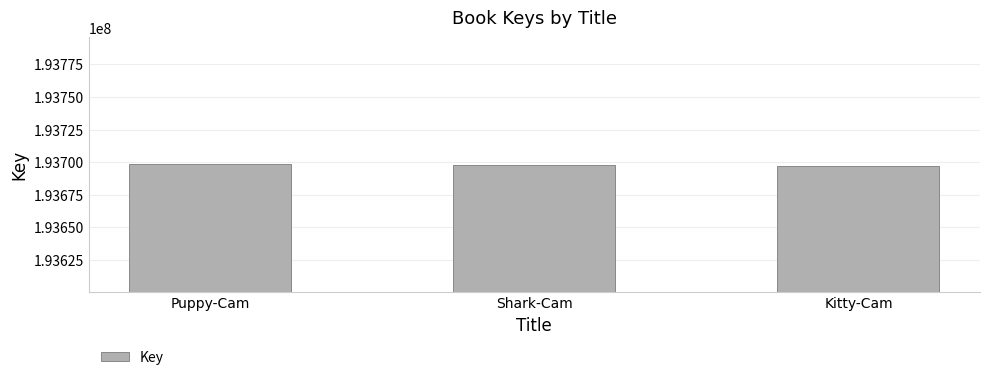

Are the bars horizontal?

No